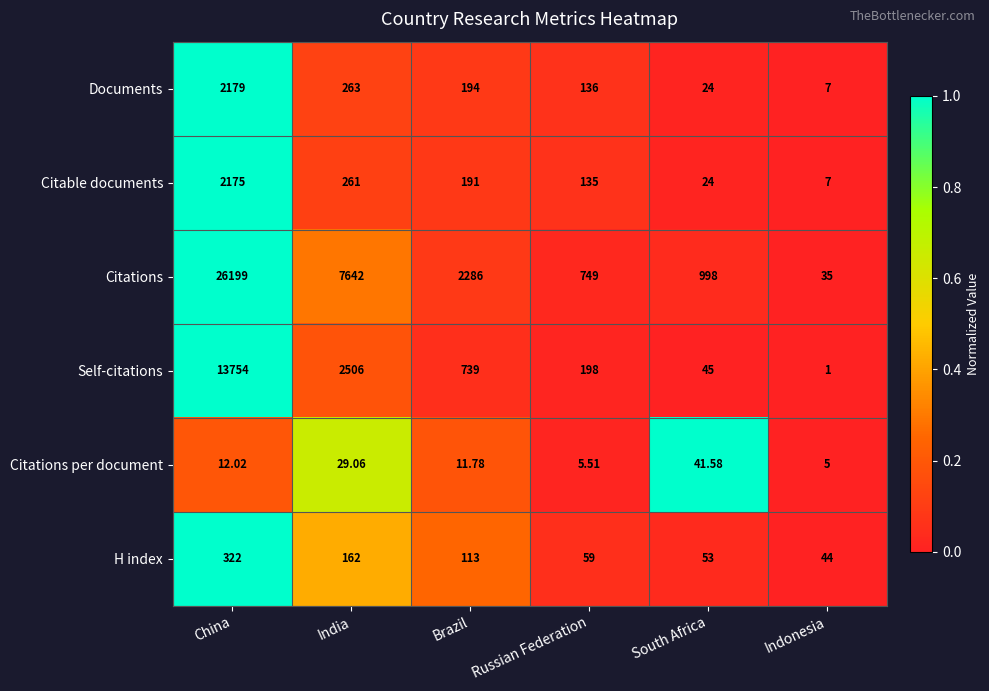

Which label corresponds to the largest value in the chart?

China